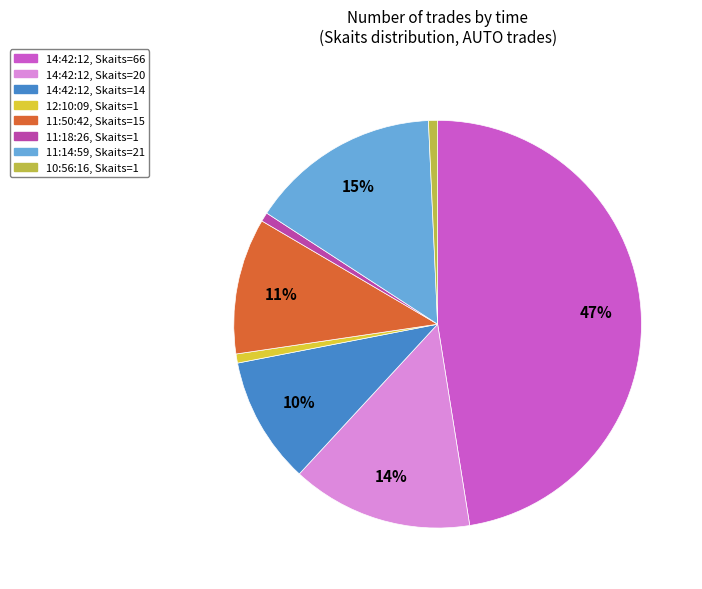

To the nearest percent, what portion does 11:50:42, Skaits=15 represent?

11%